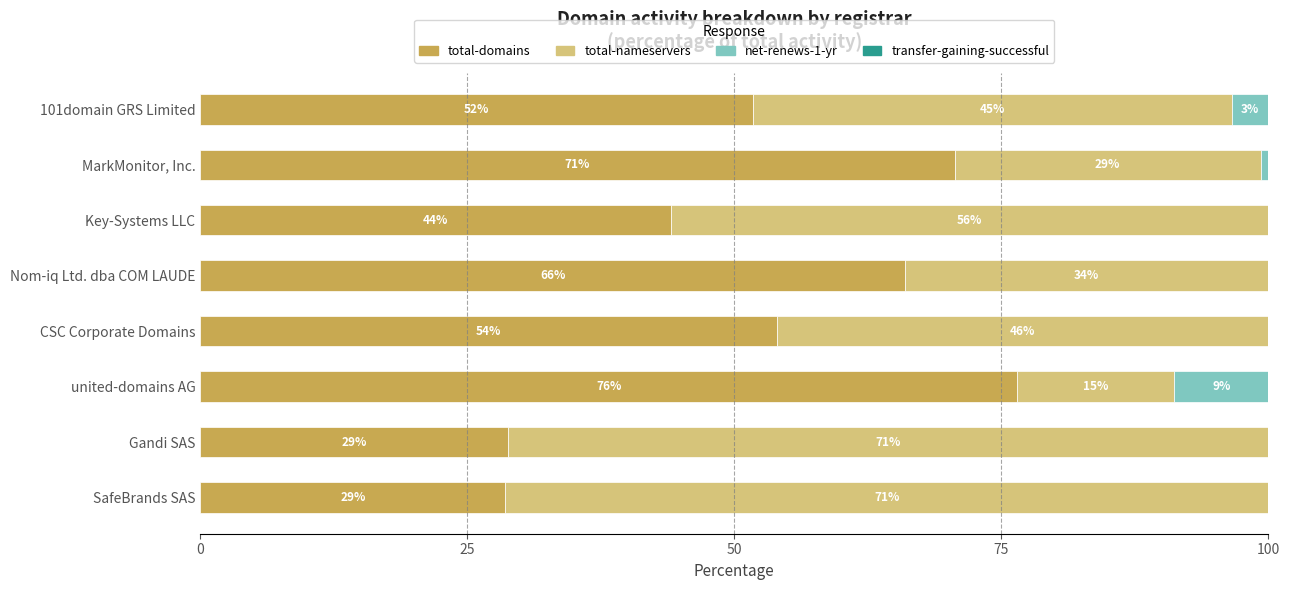

Is it true that total-domains equals 28.6 at SafeBrands SAS?

True